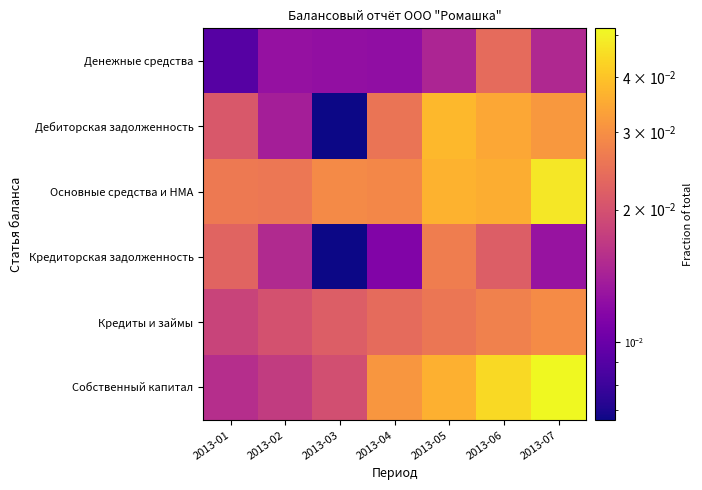

What is the total value across all series at 2013-05?

0.2